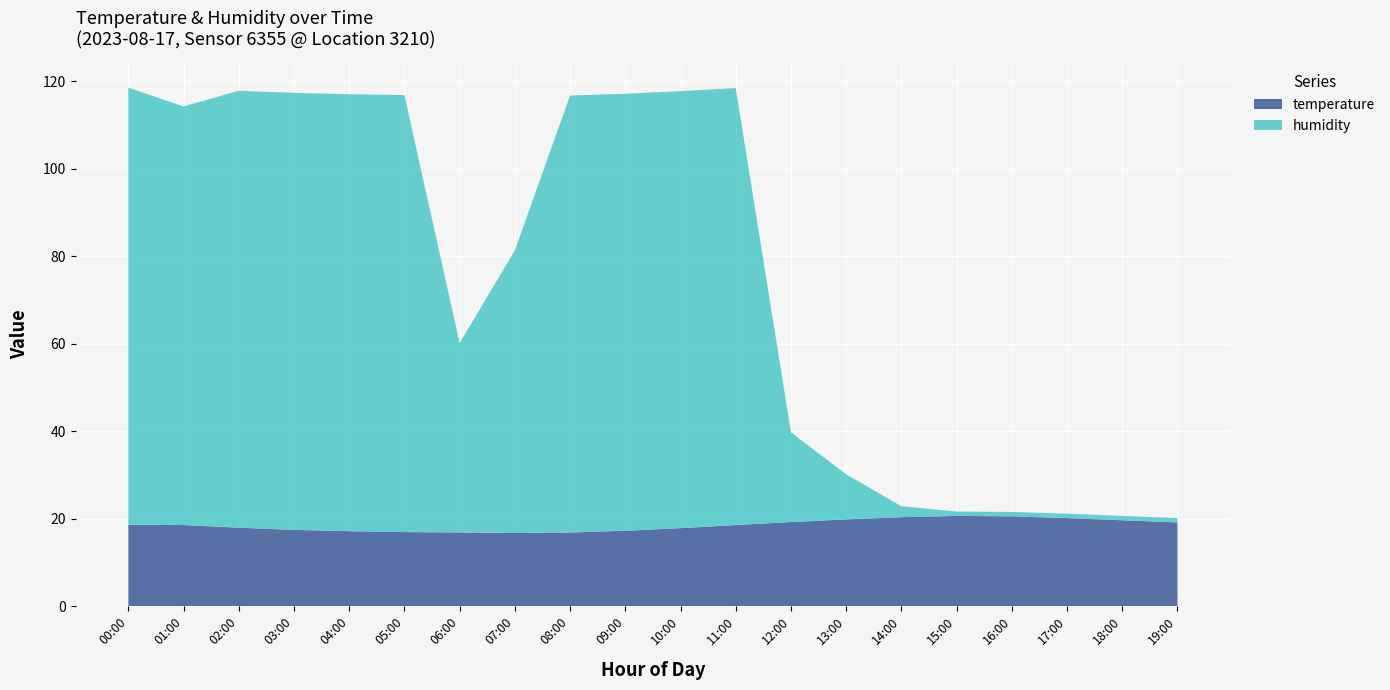

Reading right to left, list all the values displayed in this chart.

temperature: 19.1	19.6	20.1	20.5	20.6	20.3	19.8	19.2	18.5	17.8	17.2	16.8	16.7	16.8	16.9	17.1	17.4	17.9	18.5	18.6
humidity: 1.0	1.0	1.0	1.0	1.0	2.5	10.3	20.5	99.9	99.9	99.9	99.9	64.6	43.3	99.9	99.9	99.9	99.9	95.7	99.9